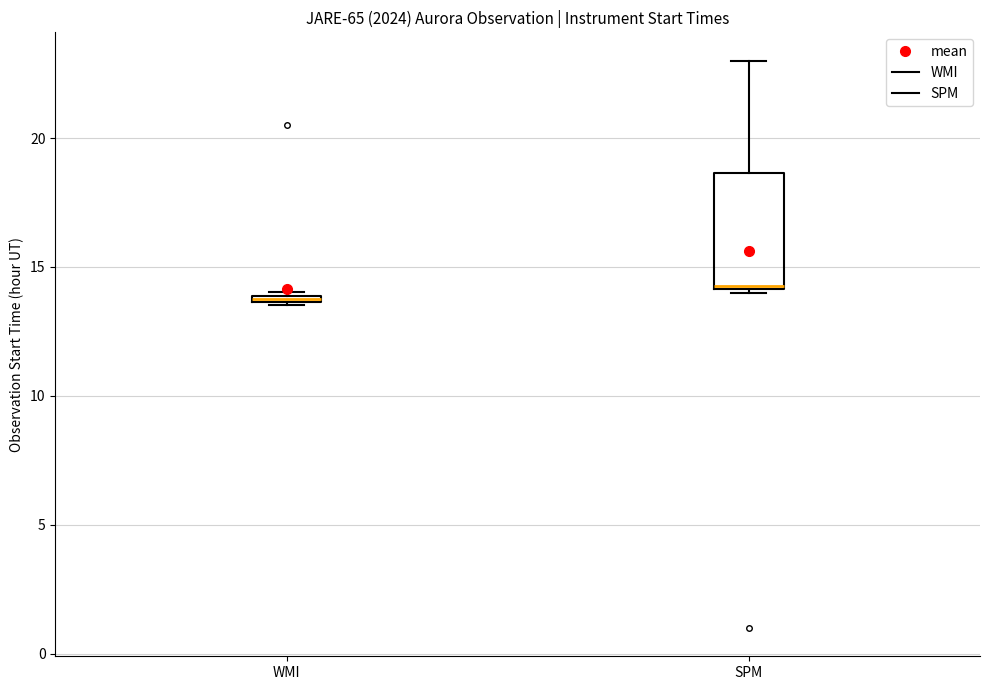

Which box has the highest median line?

SPM